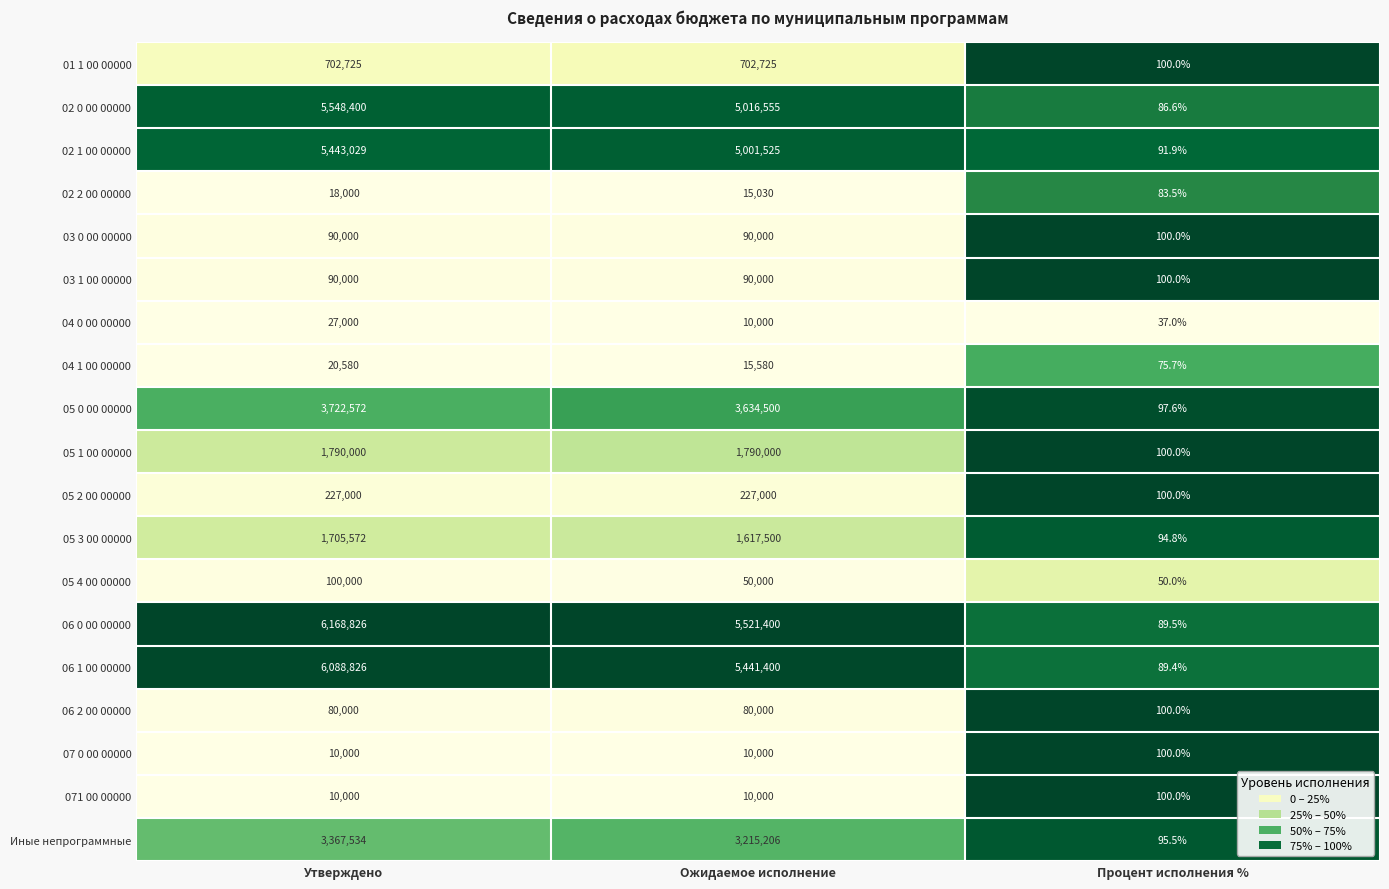

How many distinct data groups are displayed?

19